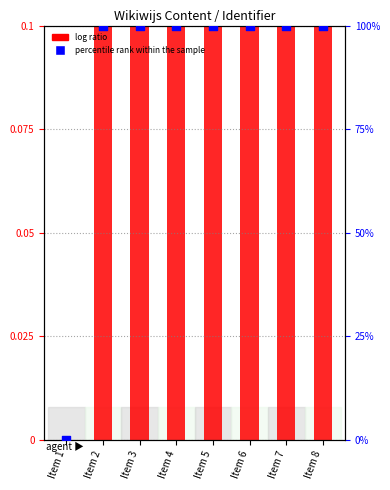

At which category is the sum across all series the highest?

Item 8